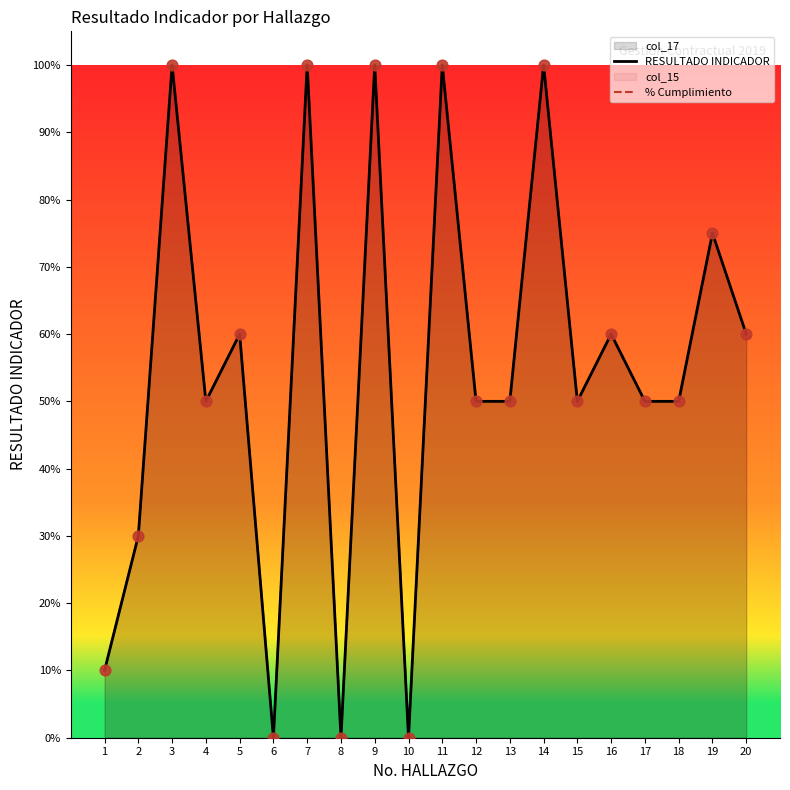

Which series has the largest total across all categories?

RESULTADO INDICADOR